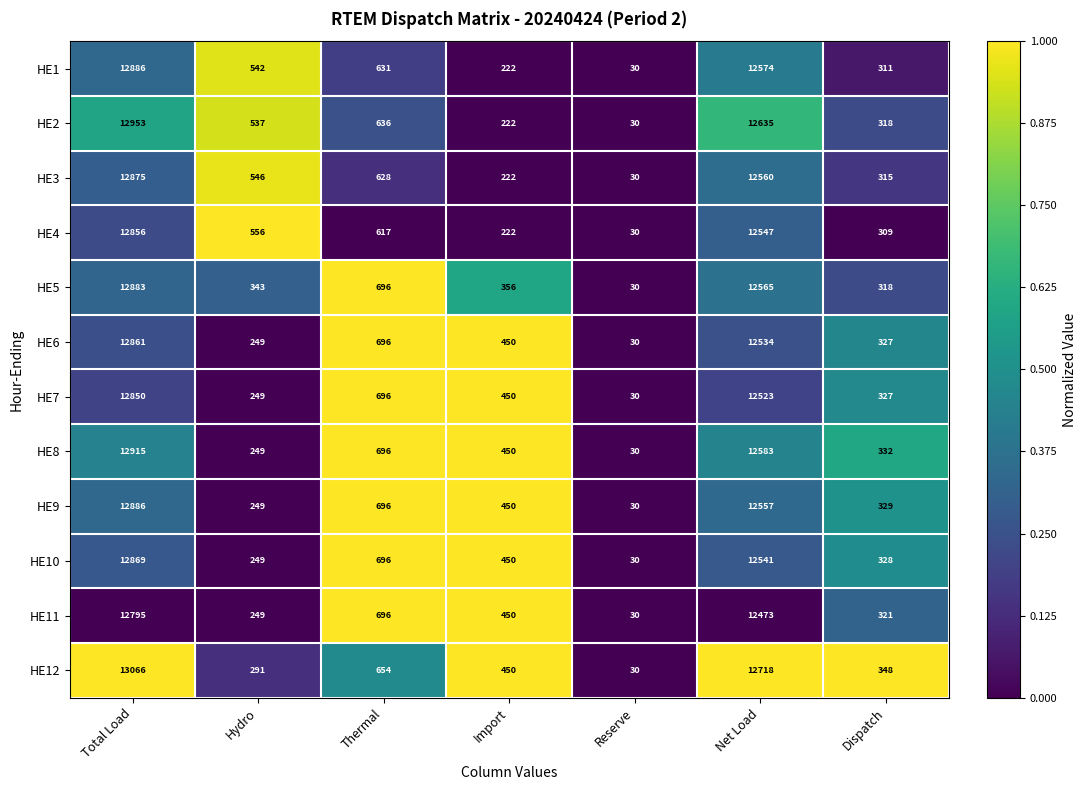

Where does the HE8 series first go above 450?

Total Load